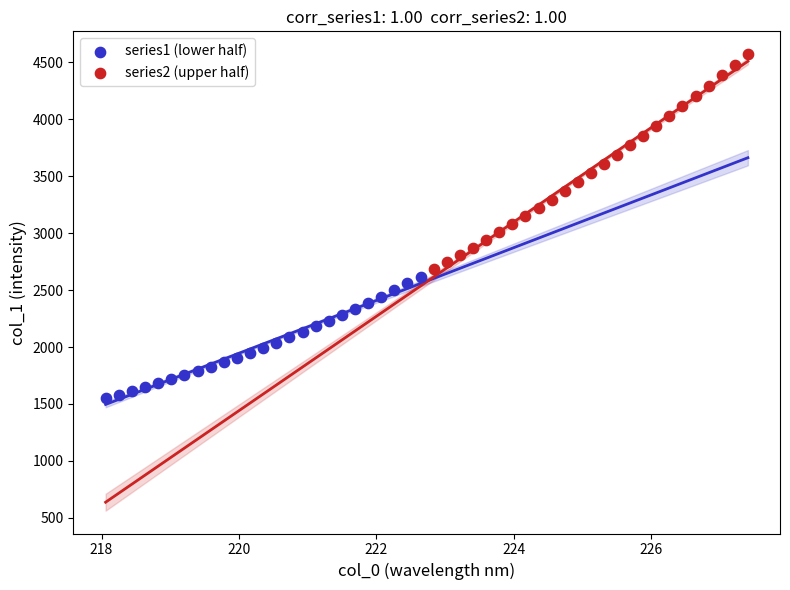

Which series reaches the minimum Y coordinate?

series1 (lower half)